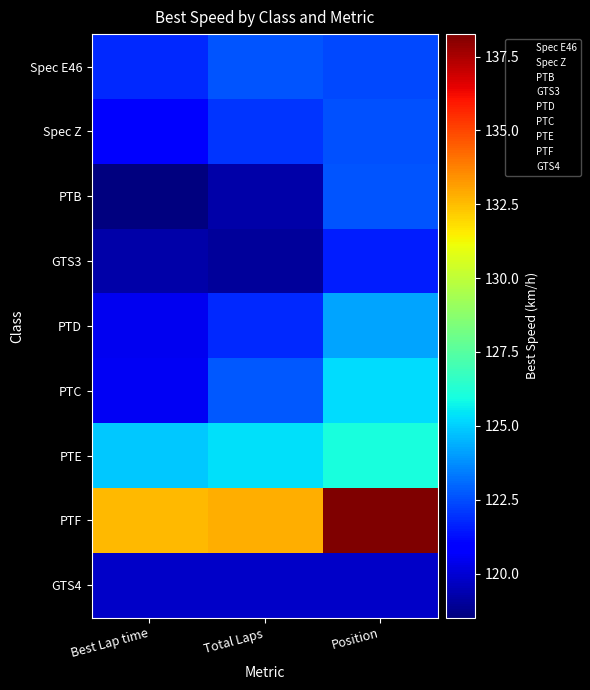

Which has a higher value, Position or Best Lap time?

Position